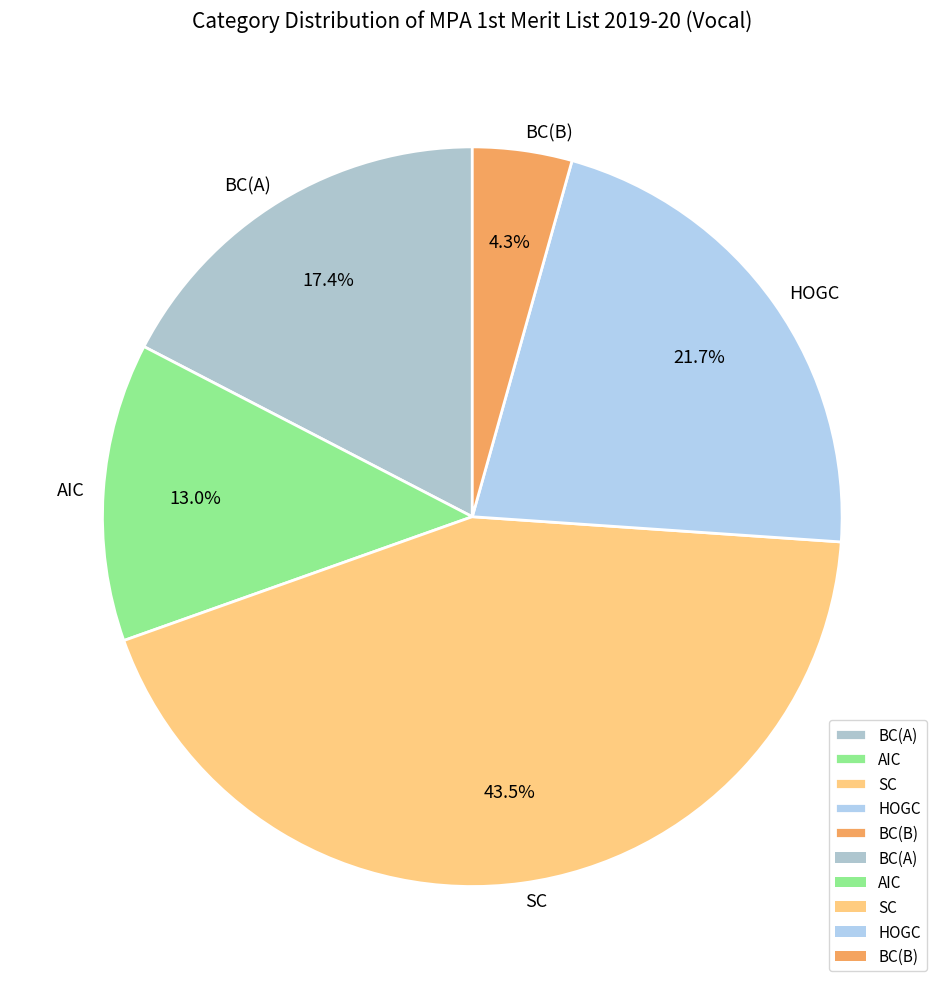

Does BC(A) represent more than half of the total?

No